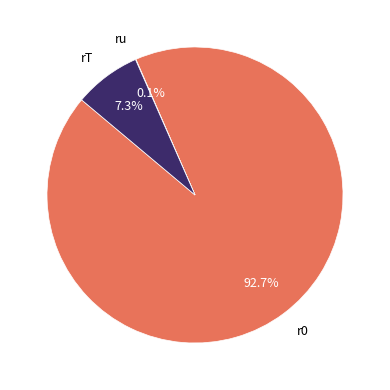

Does rT represent more than half of the total?

No